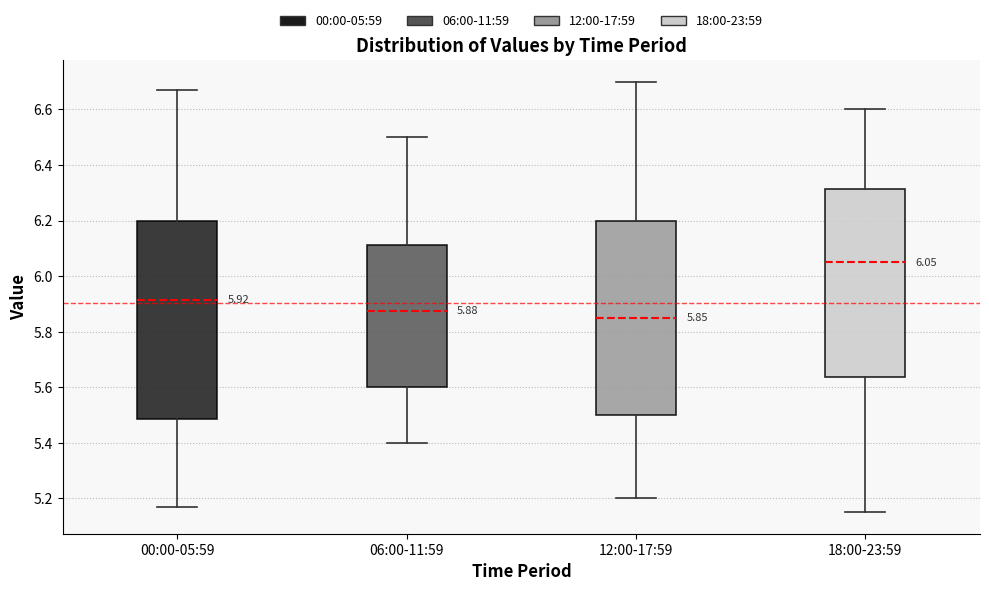

Which box has the highest median line?

18:00-23:59